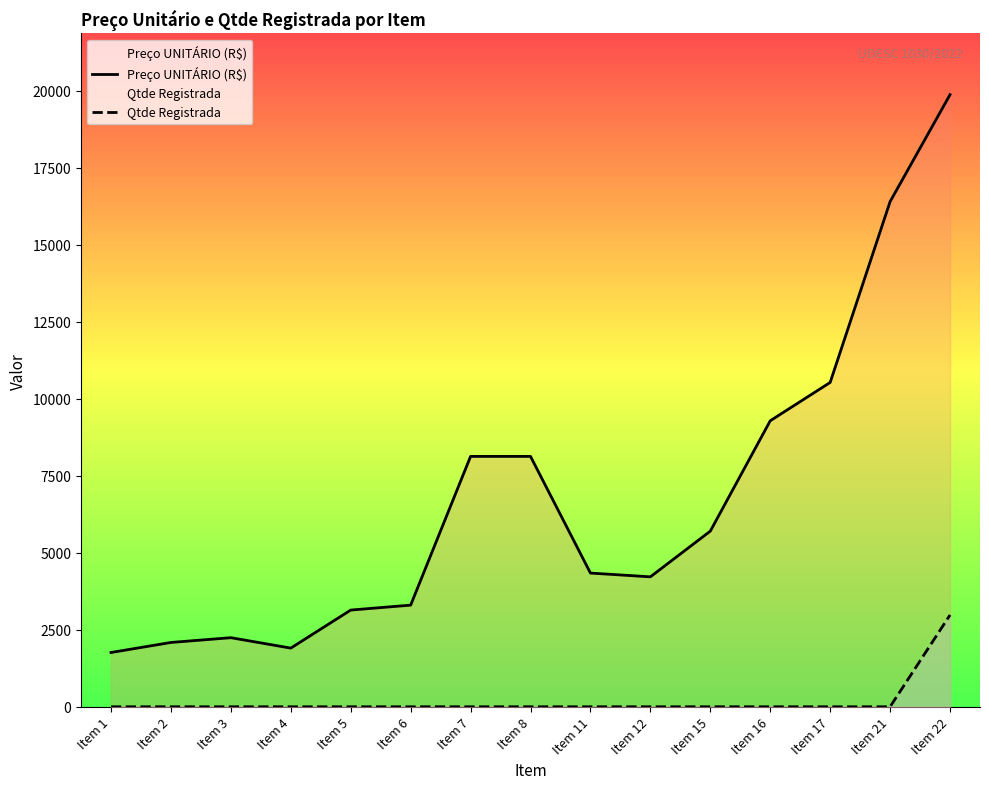

At which category is the sum across all series the highest?

Item 22